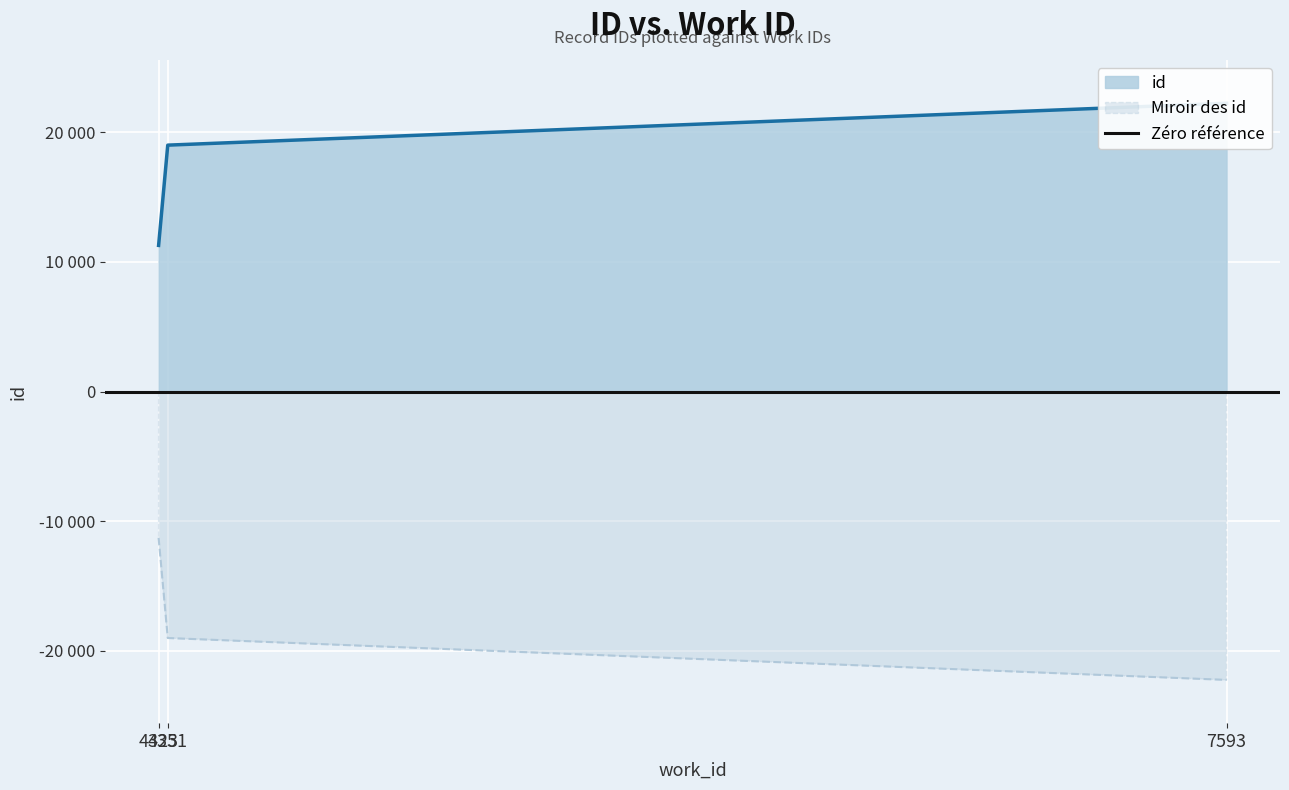

The chart shows a value of 27567 at 4351. True or false?

False